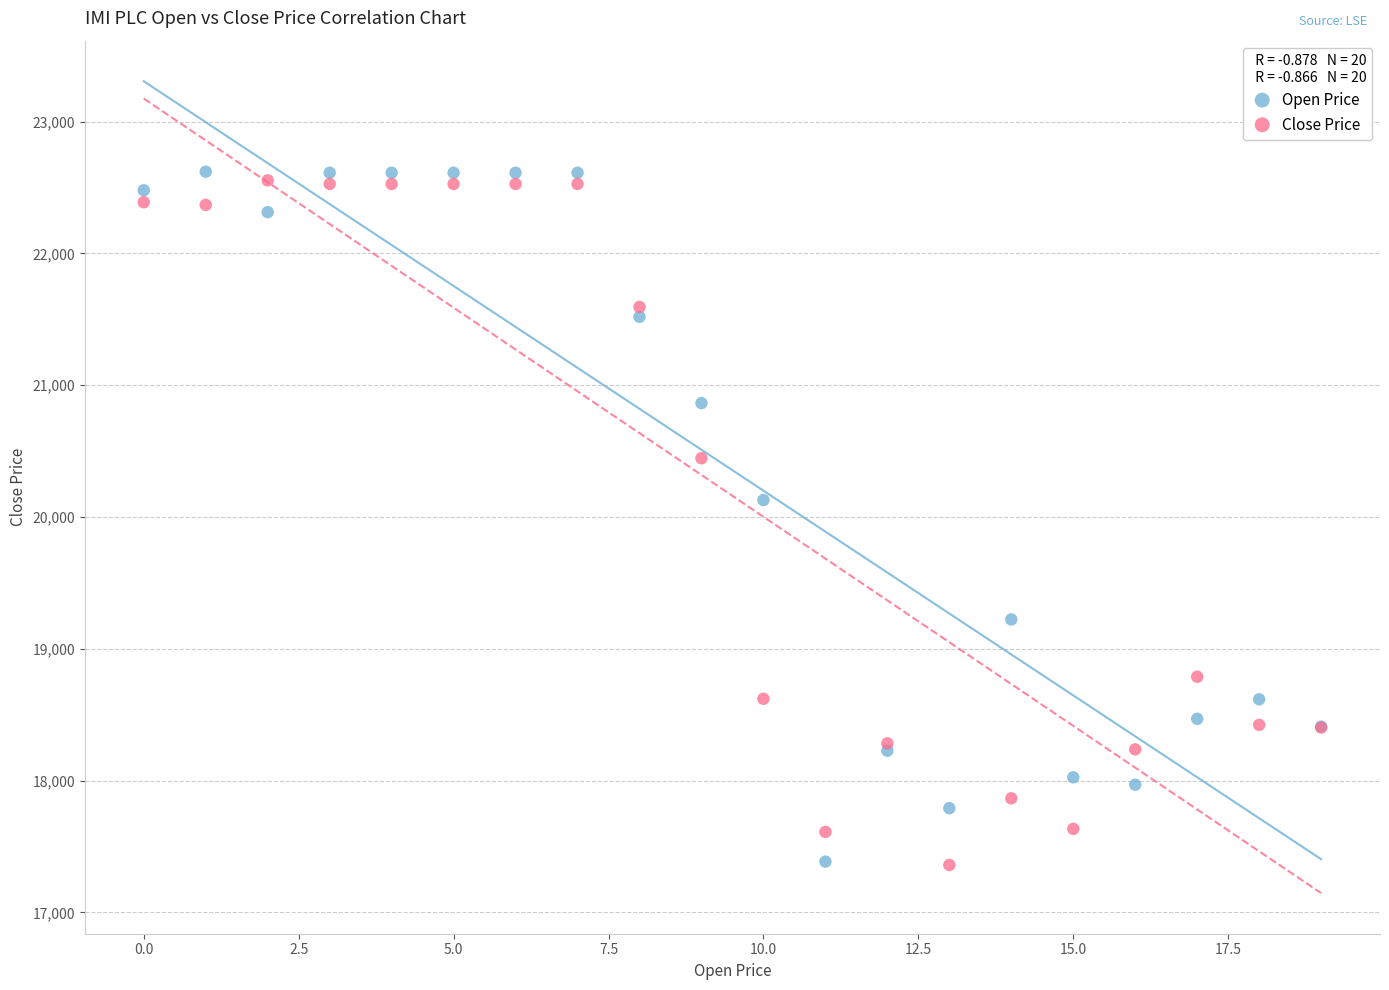

In the Close Price series, what Y value is closest to 19957?

20446